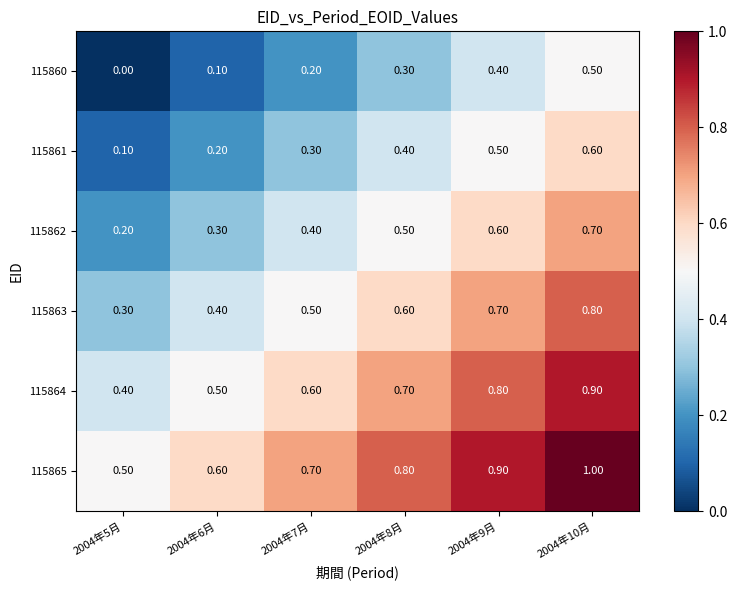

What is the total value across all series at 2004年7月?

2.7